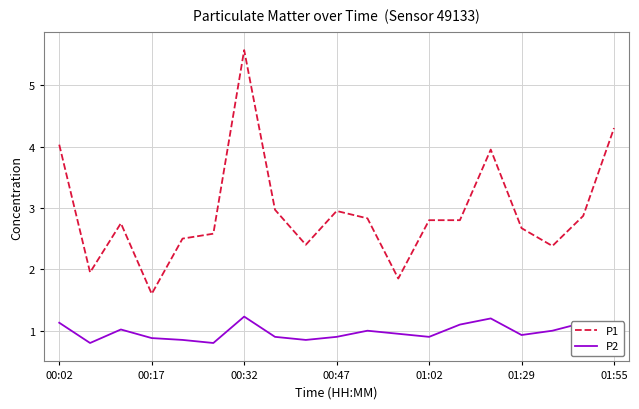

Which series has the largest total across all categories?

P1